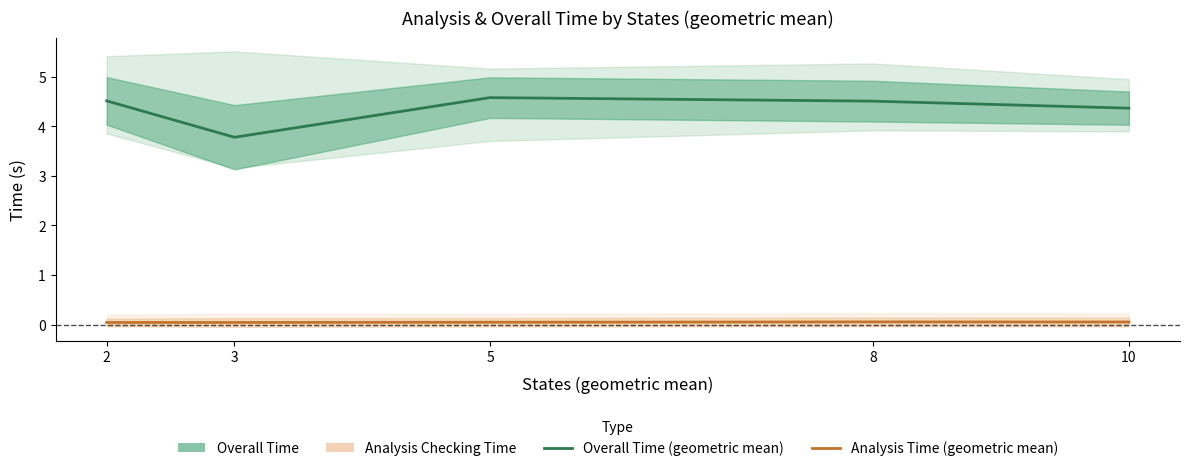

Does the chart display data point markers on the line(s)?

No